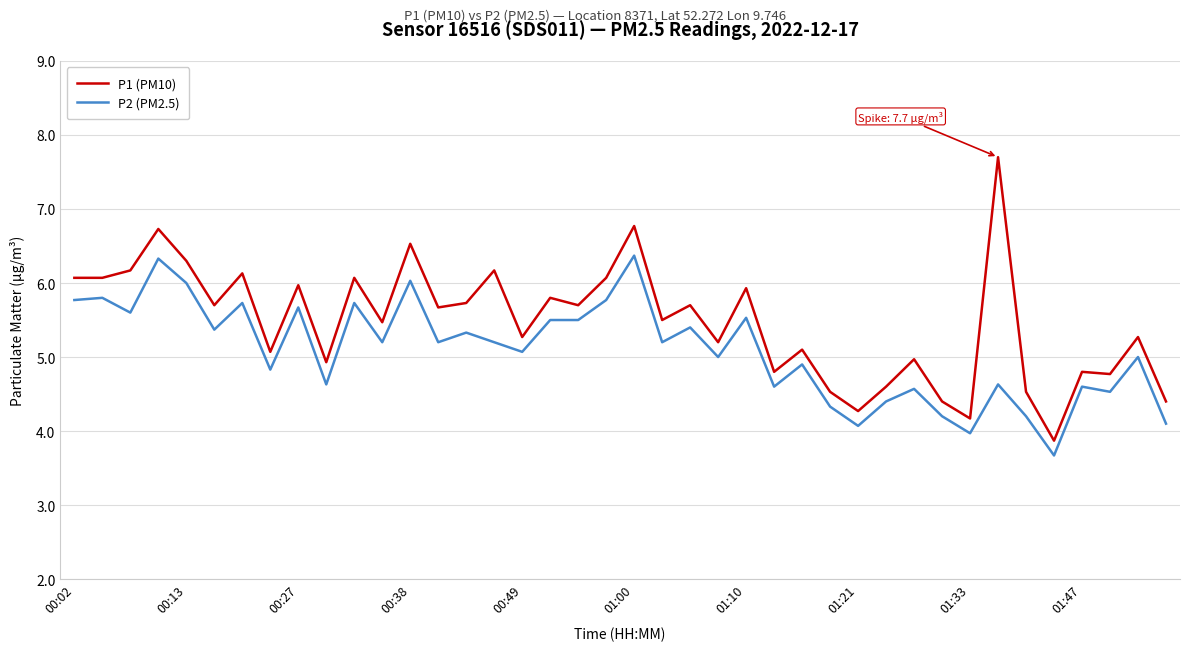

What is the difference between the second highest and minimum values in the P2 (PM2.5) series?

2.7